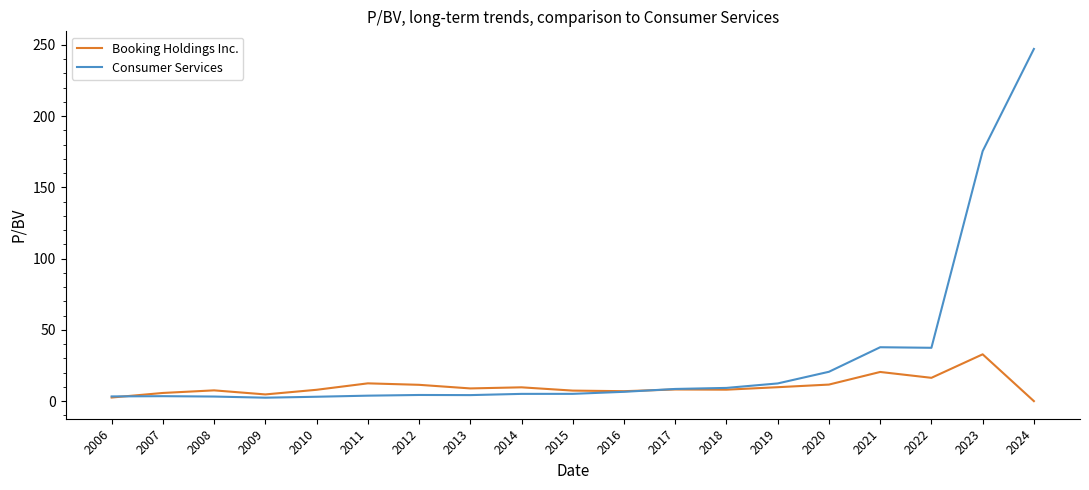

Rank the series by their maximum value, from highest to lowest.

Consumer Services, Booking Holdings Inc.